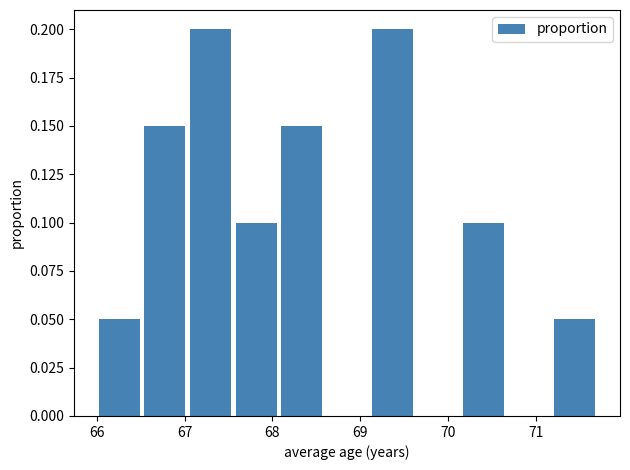

Reading left to right, transcribe this chart: for each bar, give the range it covers on the x-axis and its height. Neither the bar edges nor the heights are printed on the chart, so give them approximately, as read against the axes.

66.0 to 66.5: 0.05
66.5 to 67.0: 0.15
67.0 to 67.6: 0.20
67.6 to 68.1: 0.10
68.1 to 68.6: 0.15
68.6 to 69.1: 0
69.1 to 69.6: 0.20
69.6 to 70.1: 0
70.1 to 70.7: 0.10
70.7 to 71.2: 0
71.2 to 71.7: 0.05